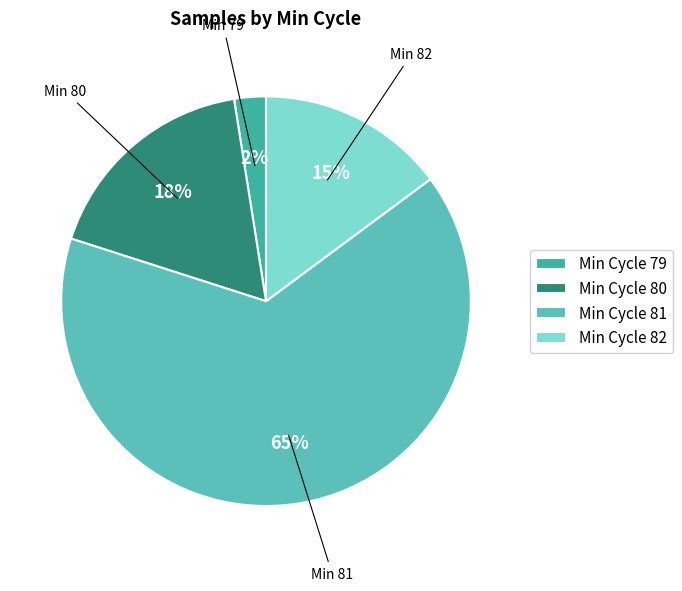

Which slice represents more than half of the pie?

Min Cycle 81